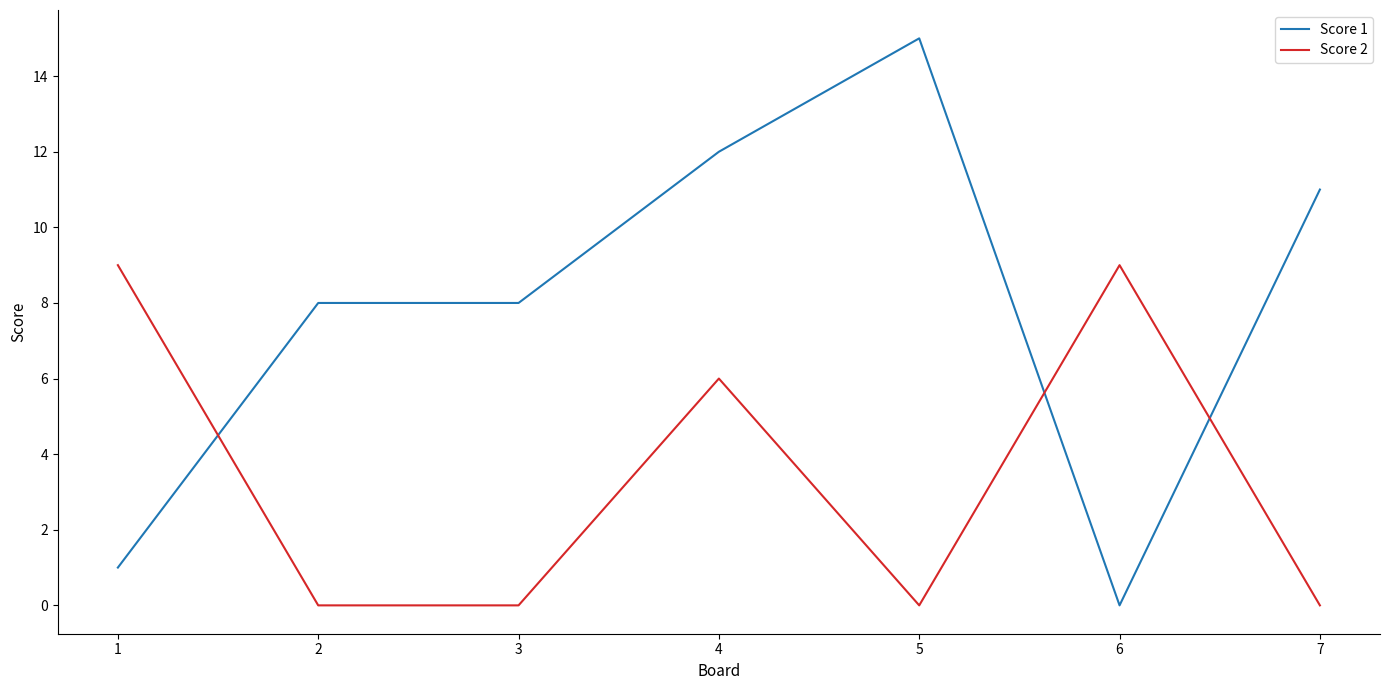

How many times do Score 2 and Score 1 cross each other?

3